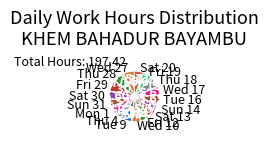

Count the number of slices in the pie.

17